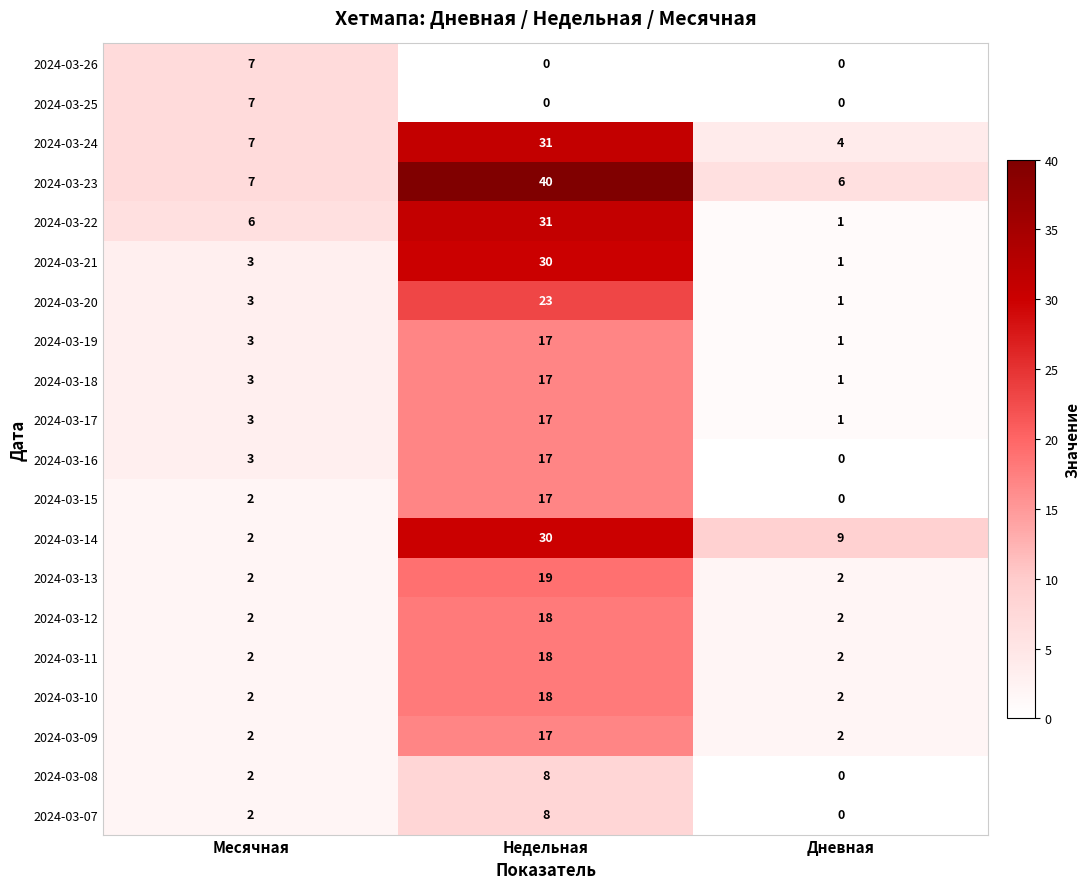

Which series has the widest spread of values?

2024-03-23